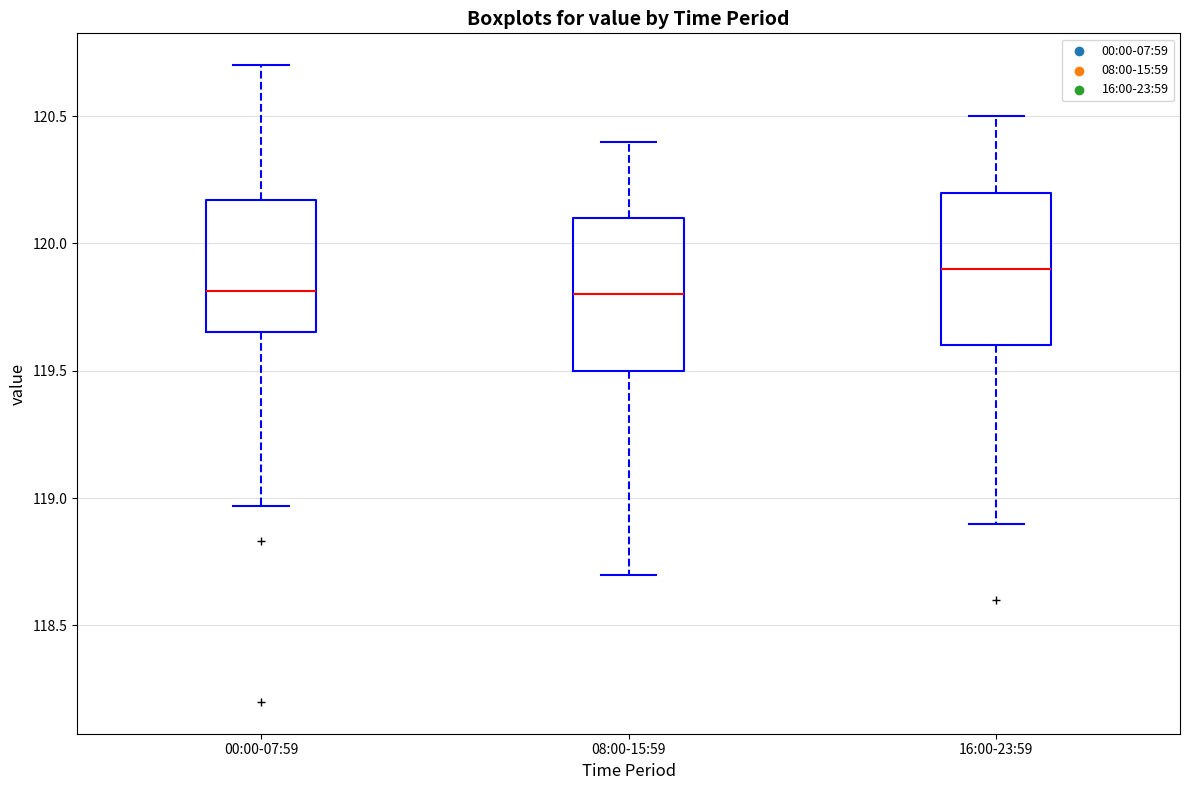

Reading left to right, read every box against the y-axis: the position of its median line, the range the box covers, and the ends of its whiskers. The values are not printed on the chart, so give them approximately, as read against the axis.

00:00-07:59: median 119.80, box 119.65 to 120.15, whiskers 118.95 to 120.70
08:00-15:59: median 119.80, box 119.50 to 120.10, whiskers 118.70 to 120.40
16:00-23:59: median 119.90, box 119.60 to 120.20, whiskers 118.90 to 120.50